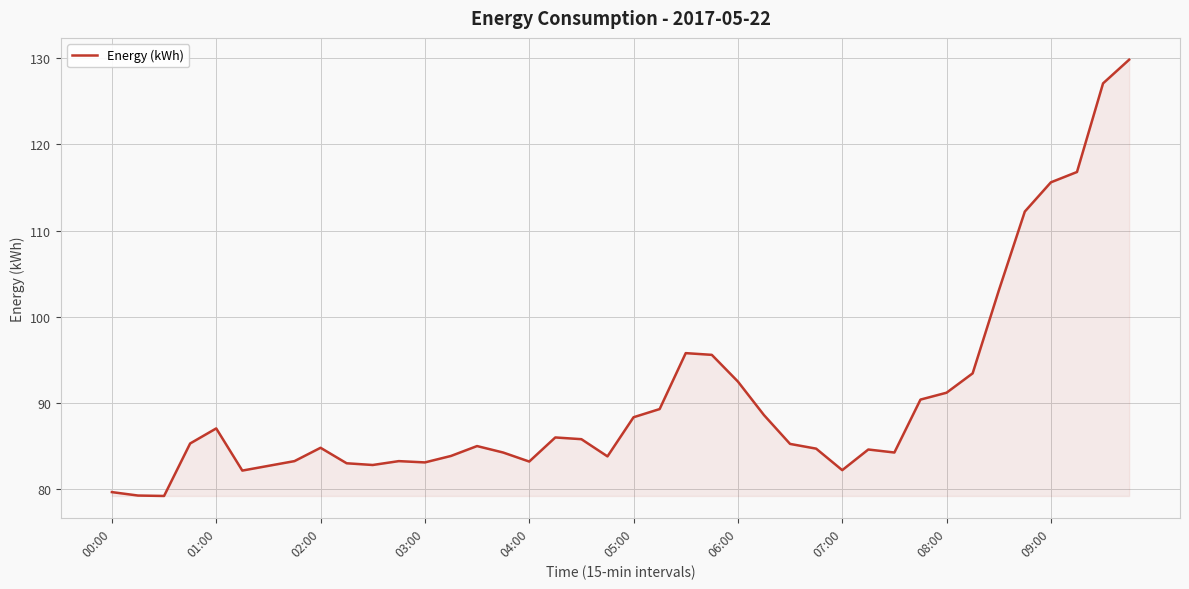

What is the smallest value displayed?

79.2